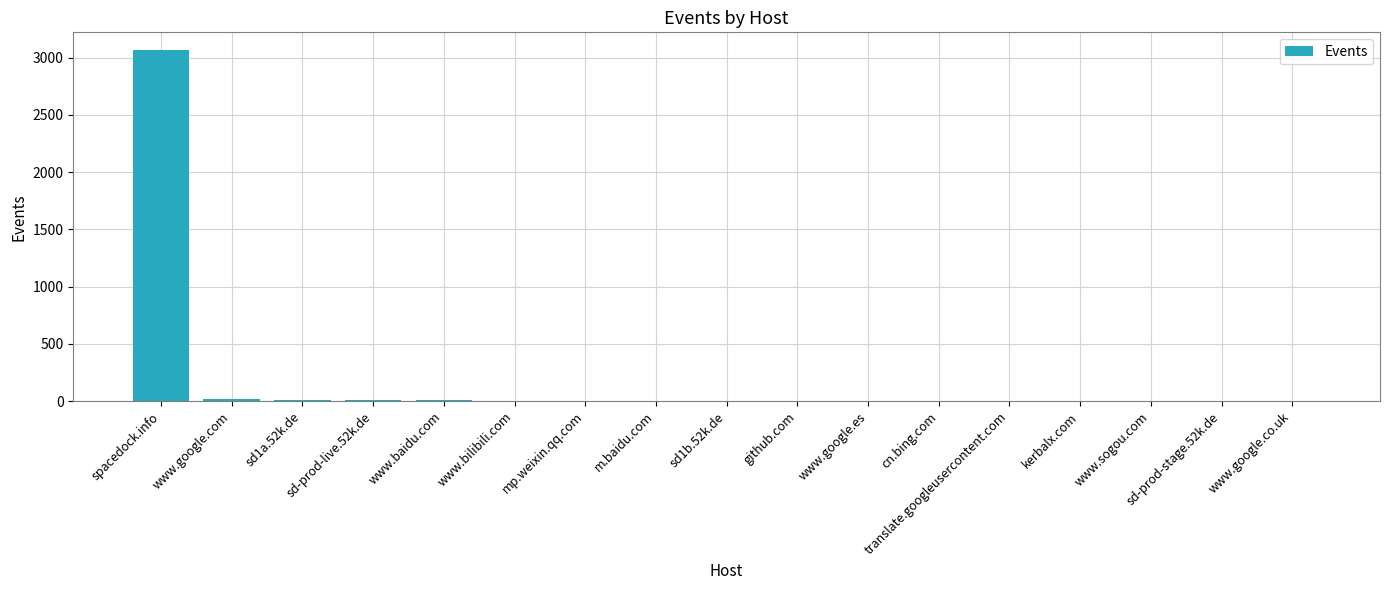

What is the maximum value shown in the chart?

3067